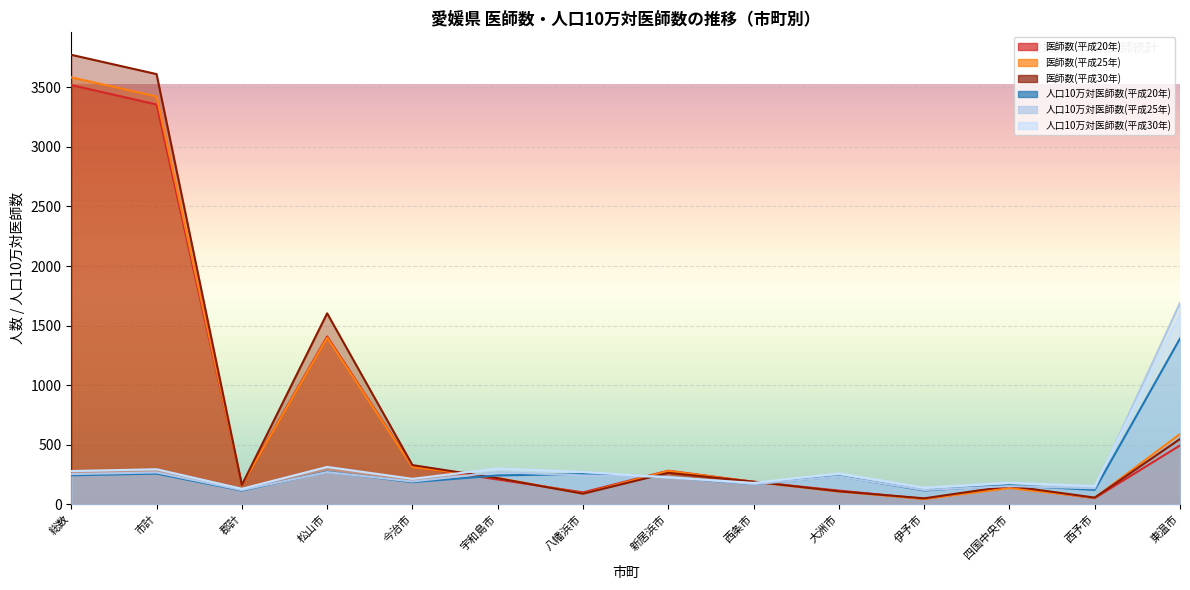

At how many categories does at least one series exceed 668?

4